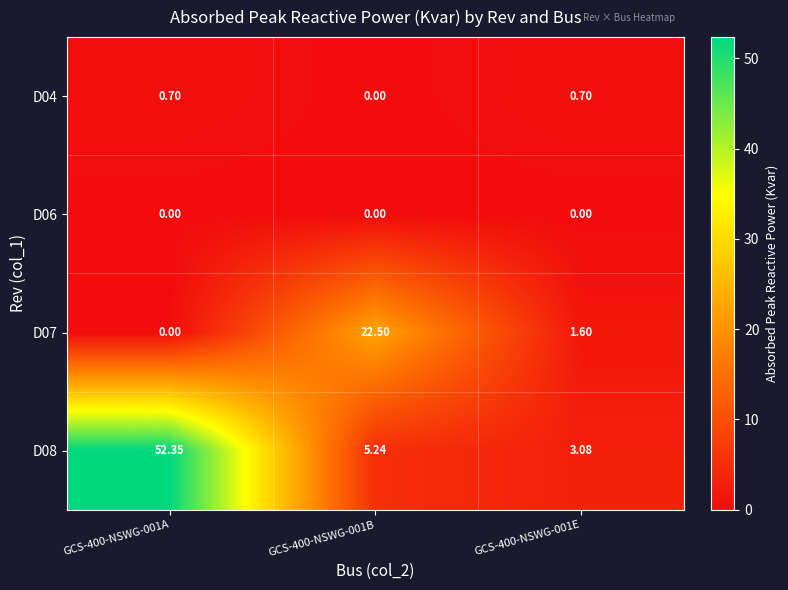

Reading left to right, extract all data points from this chart.

D04: GCS-400-NSWG-001A=0.7	GCS-400-NSWG-001B=0.0	GCS-400-NSWG-001E=0.7
D06: GCS-400-NSWG-001A=0.0	GCS-400-NSWG-001B=0.0	GCS-400-NSWG-001E=0.0
D07: GCS-400-NSWG-001A=0.0	GCS-400-NSWG-001B=22.5	GCS-400-NSWG-001E=1.6
D08: GCS-400-NSWG-001A=52.4	GCS-400-NSWG-001B=5.2	GCS-400-NSWG-001E=3.1